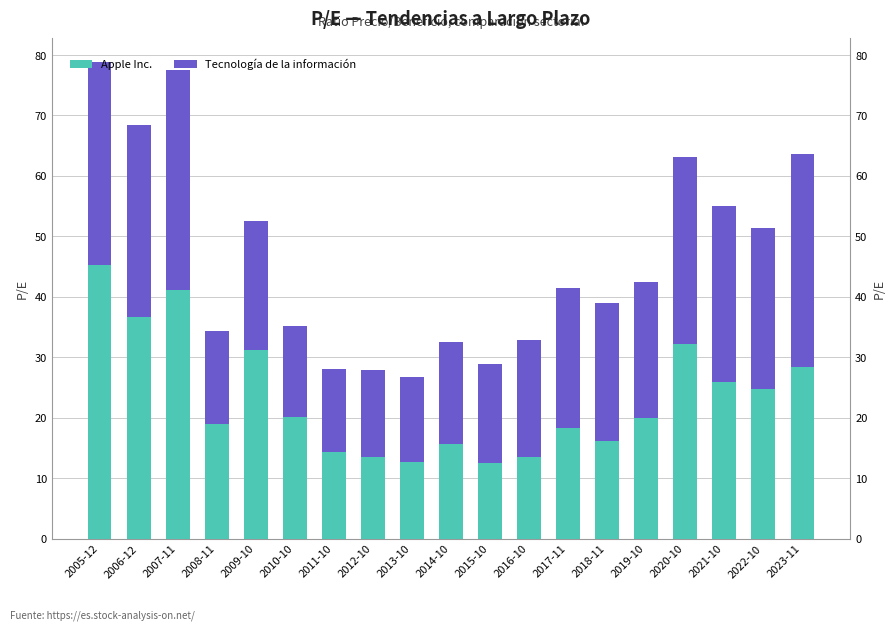

At which label does Apple Inc. first exceed 20?

2005-12